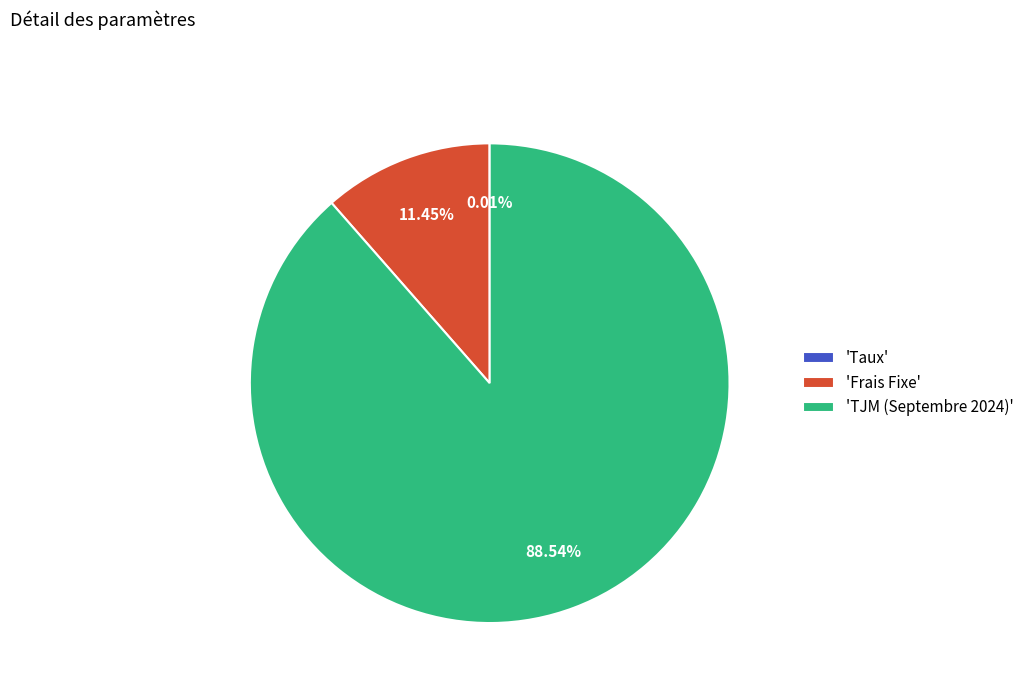

Is there any slice that represents more than half of the pie?

Yes